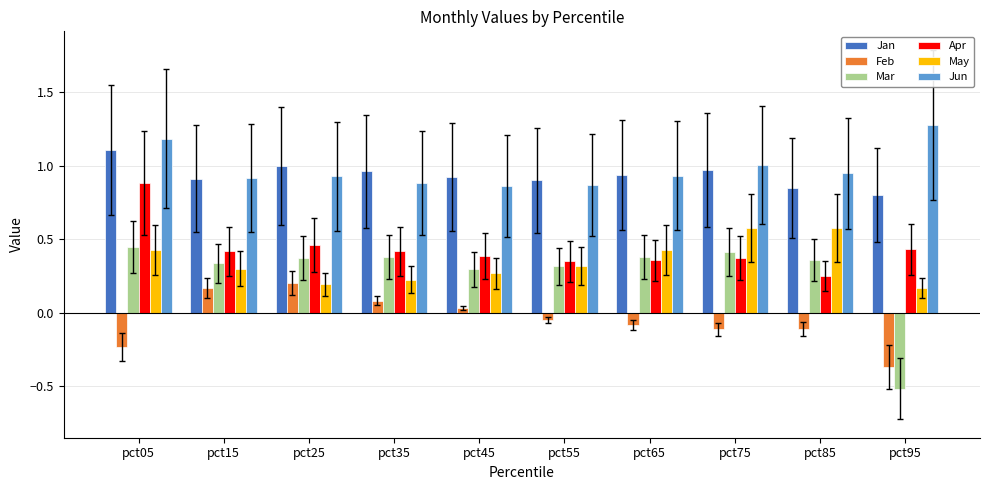

What is the difference between the maximum and minimum values in the Feb series?

0.6